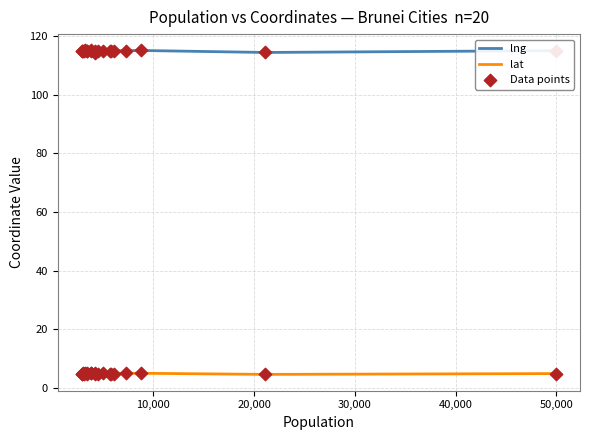

Is the value of lng at 0 greater than the value of lat at 40,000?

Yes